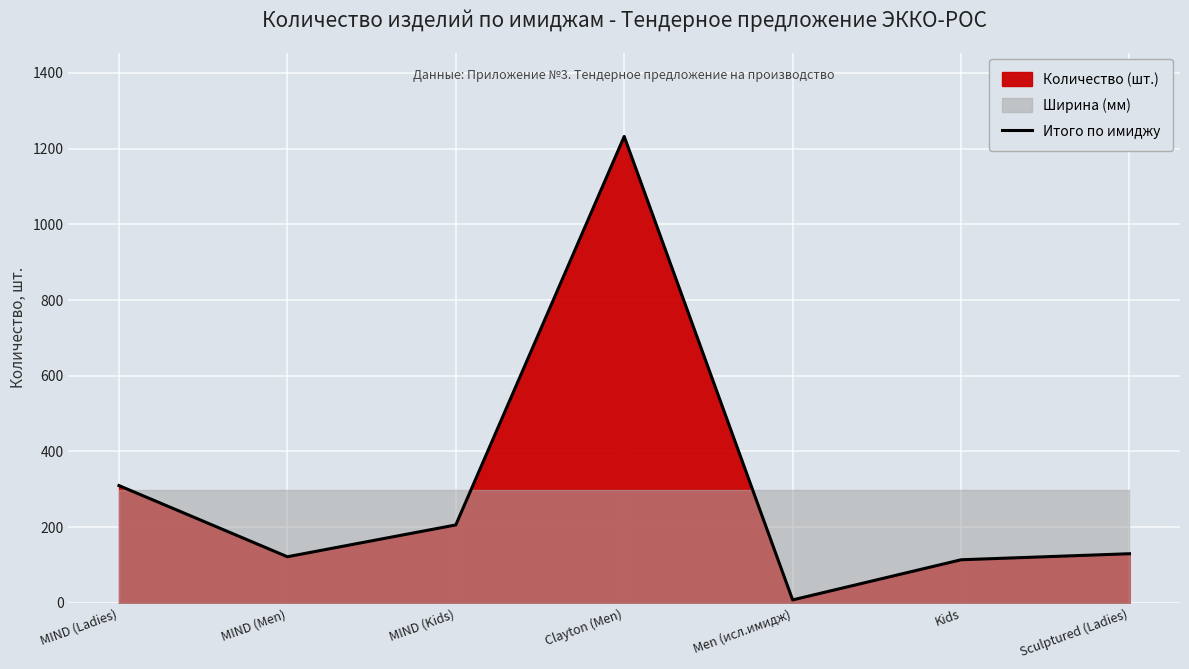

What is the label of the 3rd point from the left?

MIND (Kids)